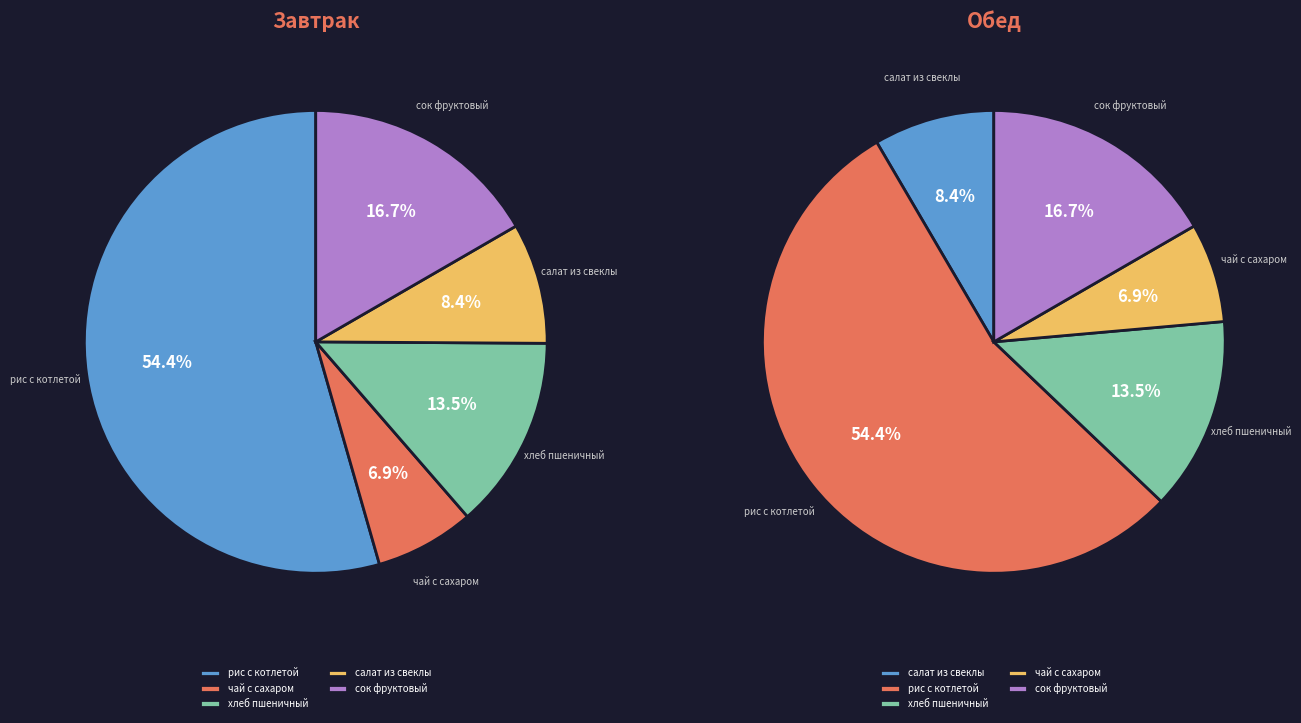

Rank the categories by value from lowest to highest.

чай с сахаром (Завтрак), чай с сахаром (Обед), салат из свеклы (Завтрак), салат из свеклы (Обед), хлеб пшеничный (Завтрак), хлеб пшеничный (Обед), сок фруктовый (Завтрак), сок фруктовый (Обед), рис с котлетой (Завтрак), рис с котлетой (Обед)